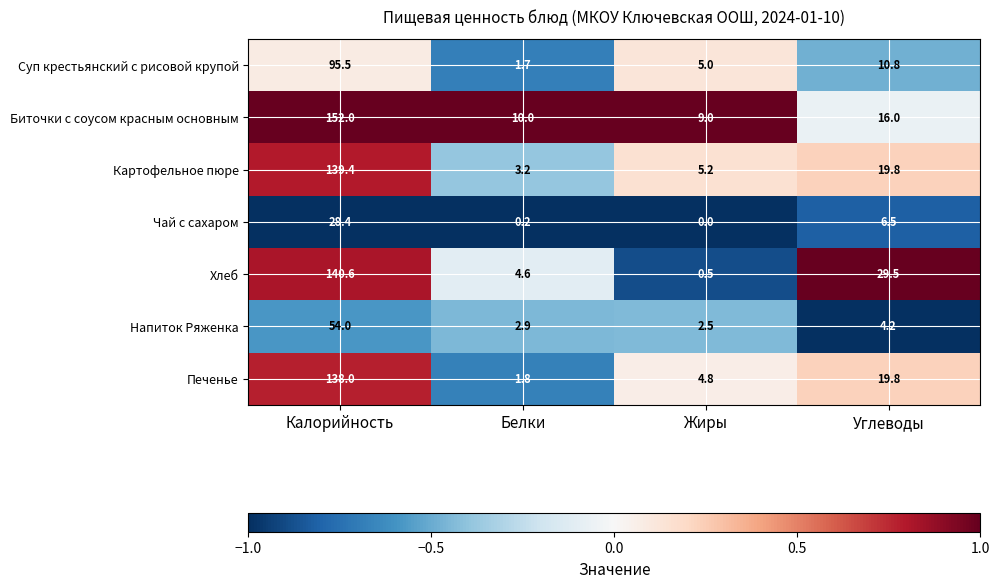

List the series in order of their peak value, highest first.

Биточки с соусом красным основным, Хлеб, Картофельное пюре, Печенье, Суп крестьянский с рисовой крупой, Напиток Ряженка, Чай с сахаром